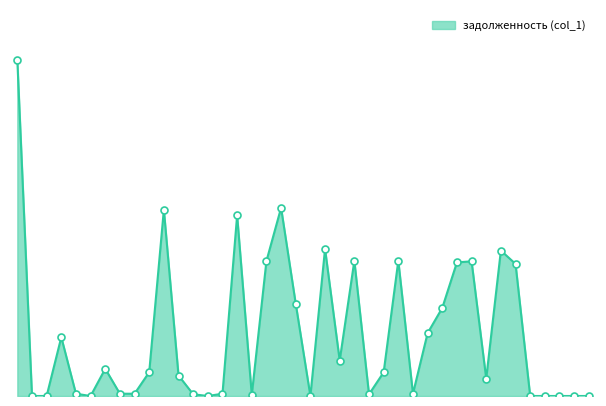

Where is the data nearest to the value 27242?

16